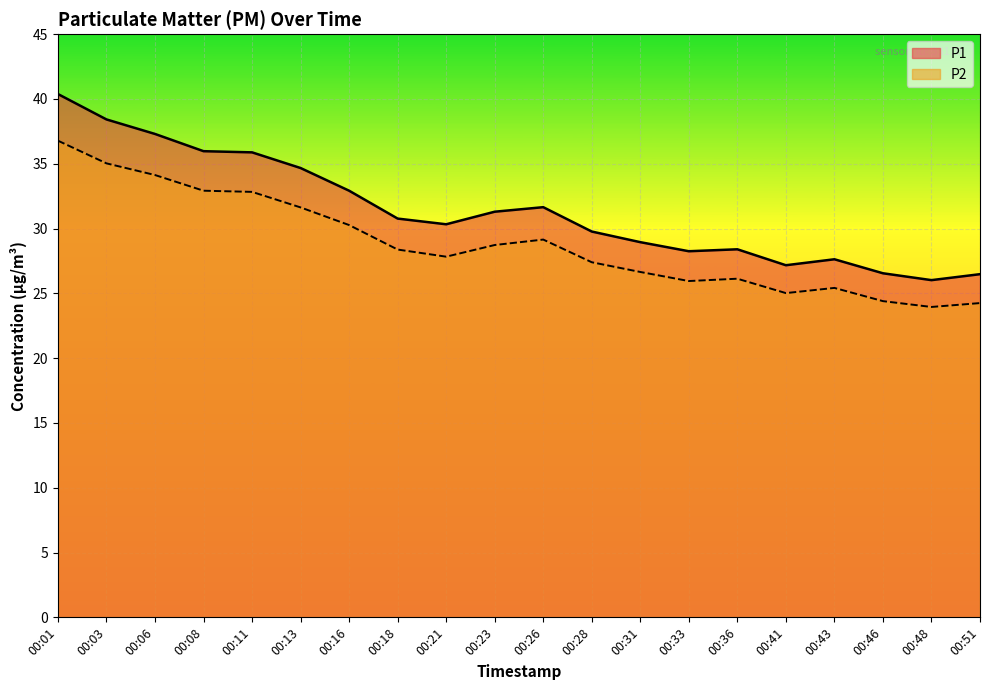

Which series changed the most between 00:41 and 00:46?

P1